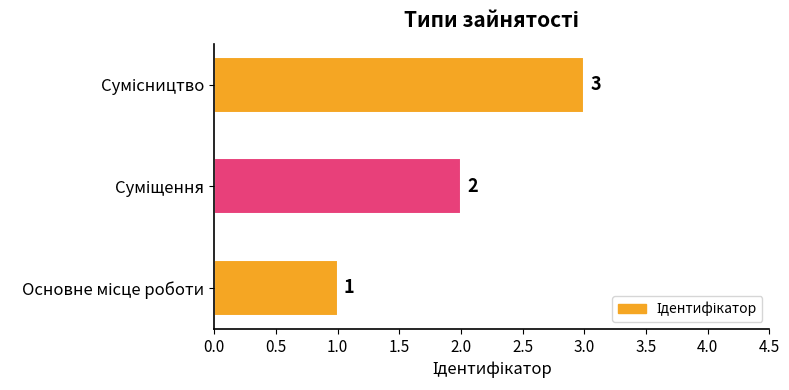

What is the greatest value displayed?

3